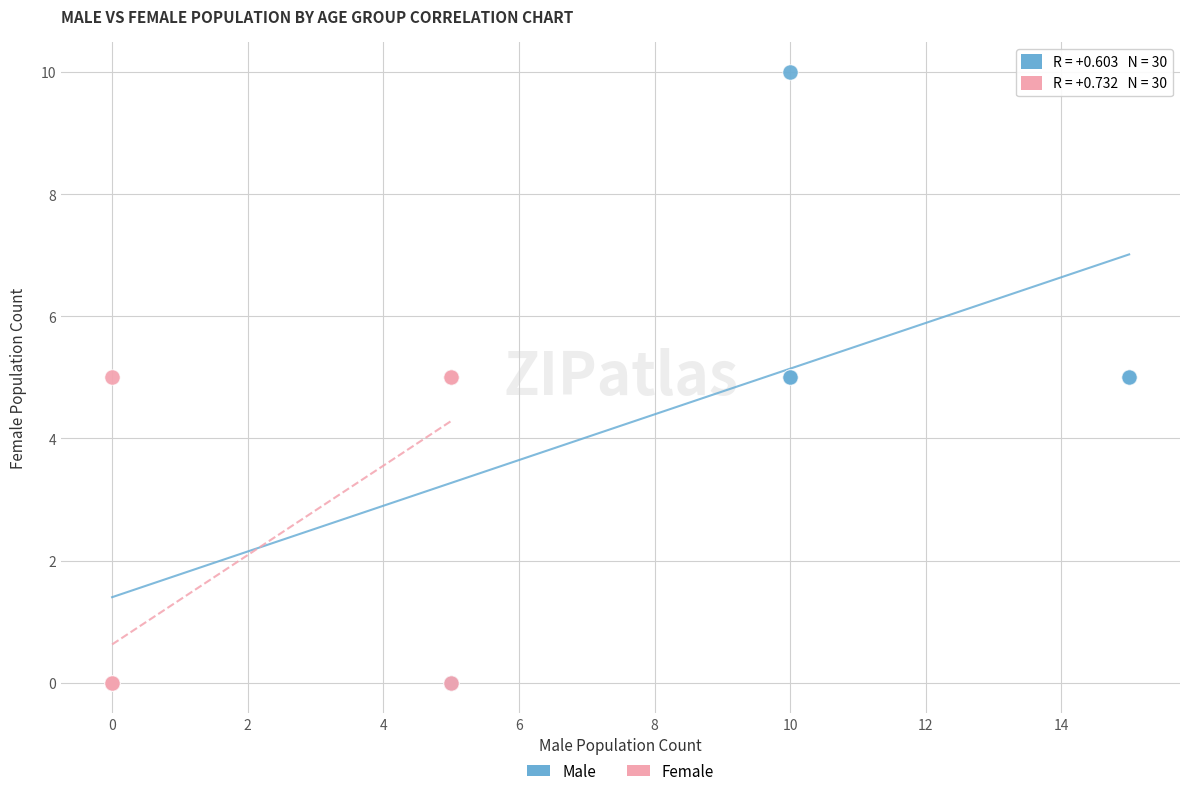

Which series contains the highest Y value?

Male